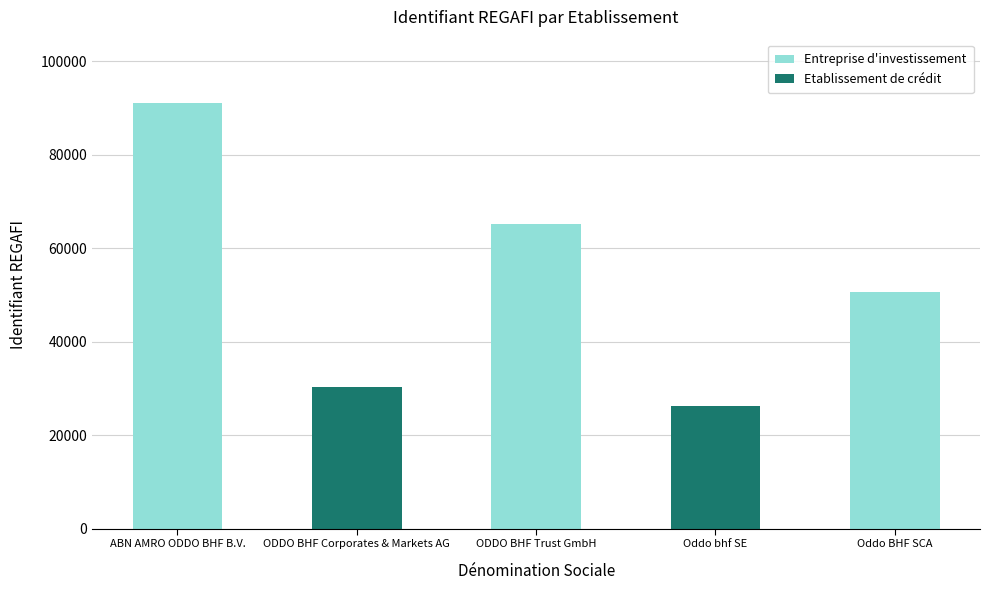

Where is the data nearest to the value 58556?

ODDO BHF Trust GmbH